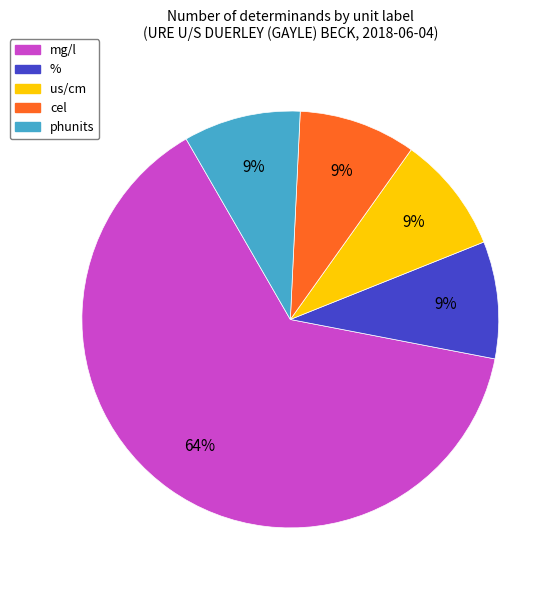

True or false: us/cm accounts for 4% of the total.

False